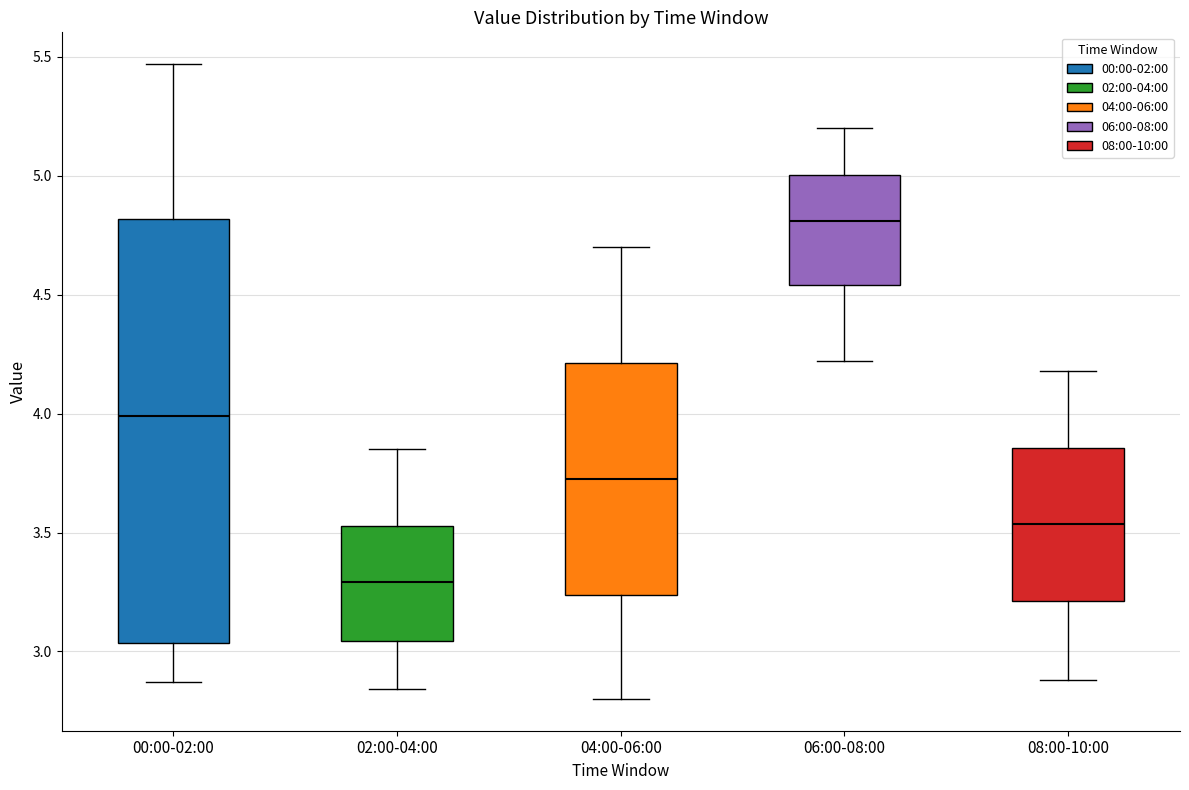

Comparing the boxes themselves (not the whiskers), which one is the tallest?

00:00-02:00